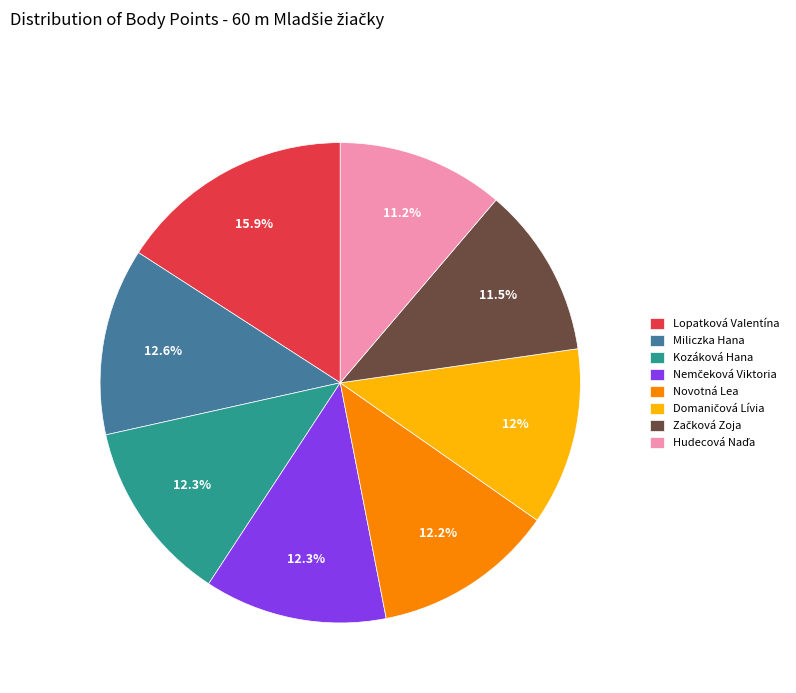

What is the ratio of the value at Novotná Lea to the value at Lopatková Valentína?

0.8